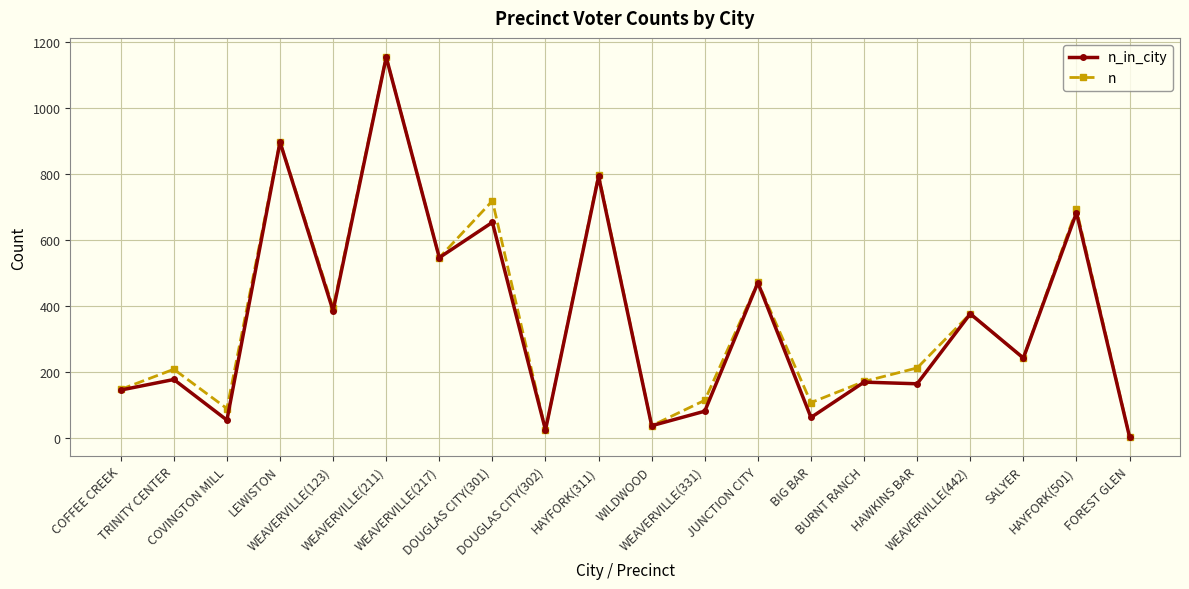

What is the value of the n point at the 12th from the left?

115